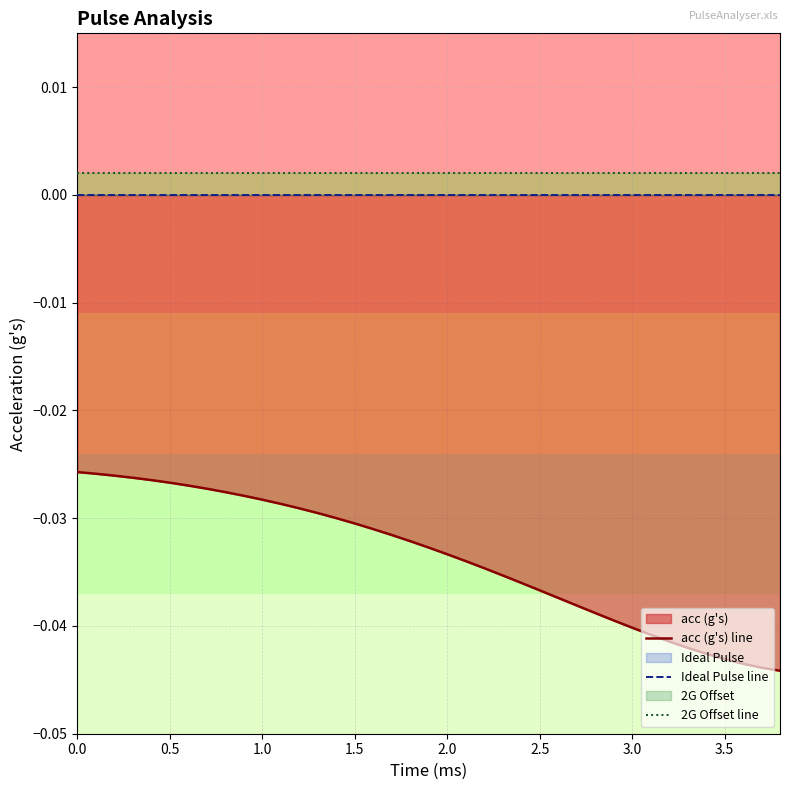

List the series in order of their peak value, lowest first.

acc (g's) line, Ideal Pulse line, 2G Offset line